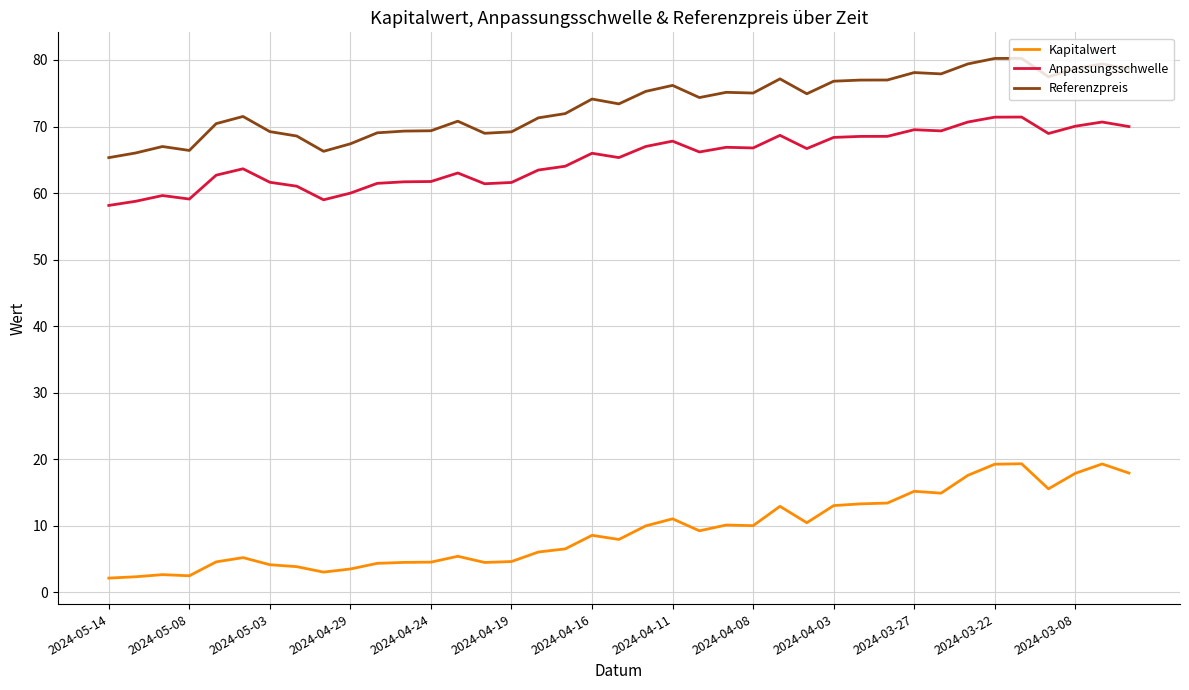

Count the number of data series in this chart.

3